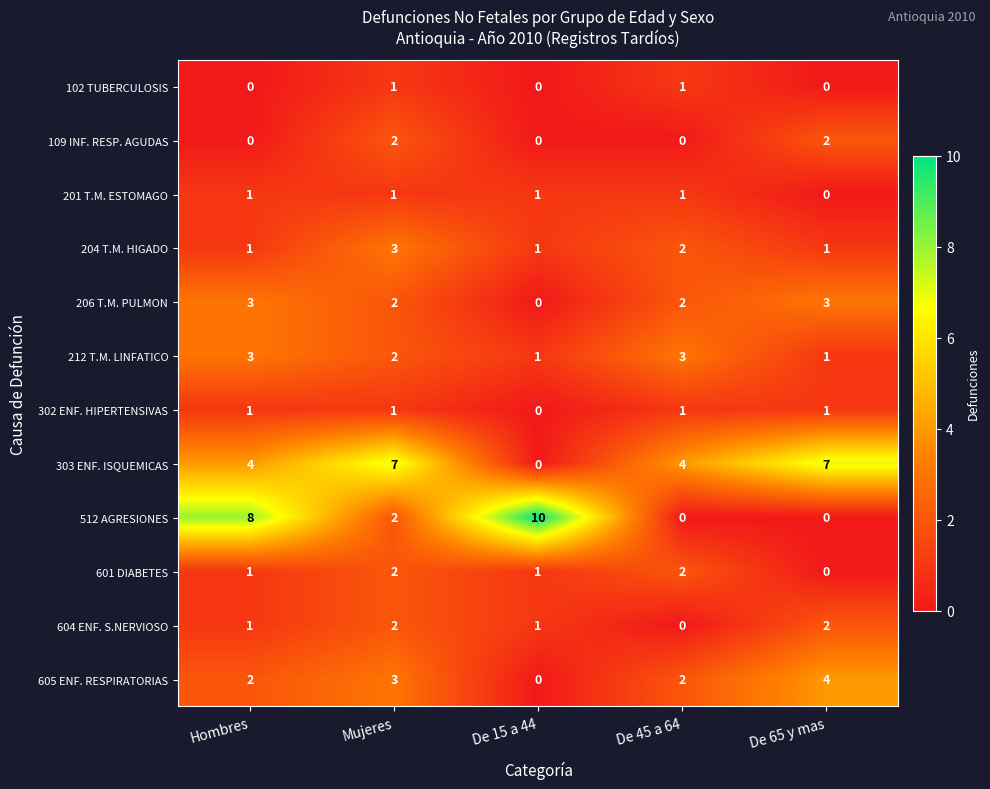

Is it true that 212 T.M. LINFATICO equals 2 at Hombres?

False